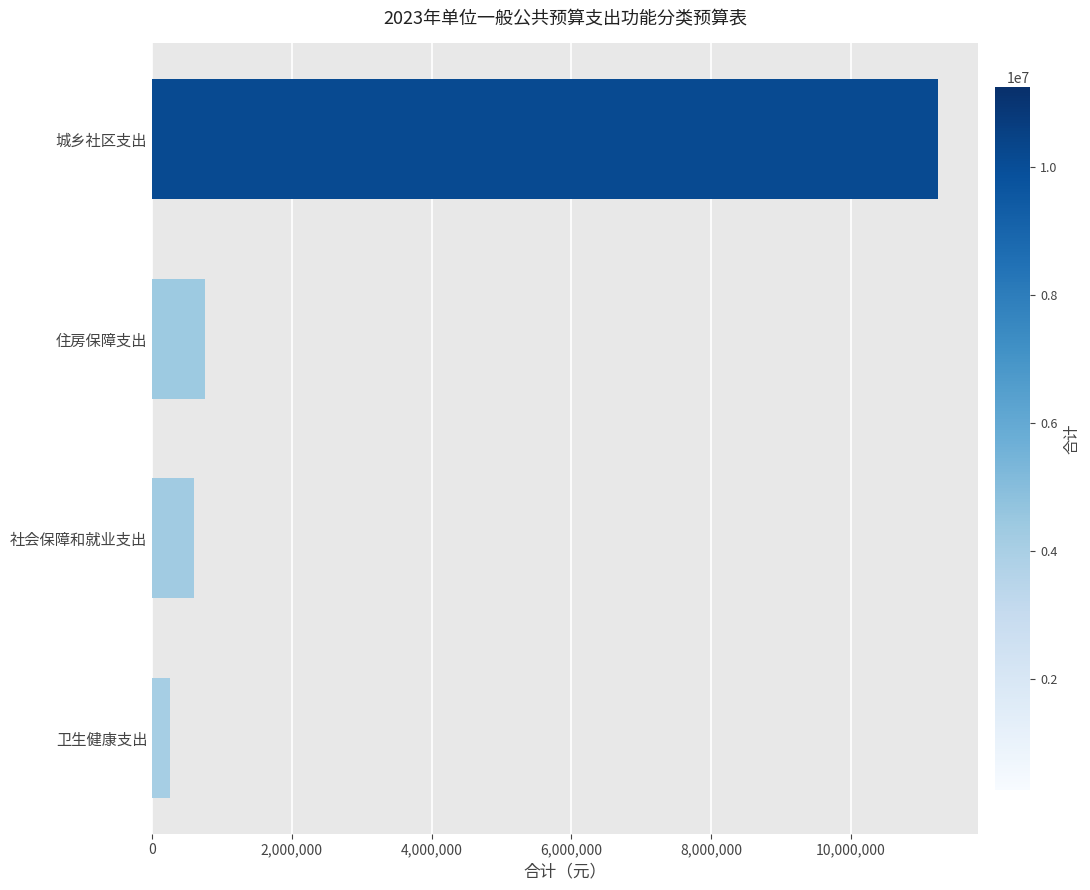

Between 住房保障支出 and 城乡社区支出, which is larger?

城乡社区支出